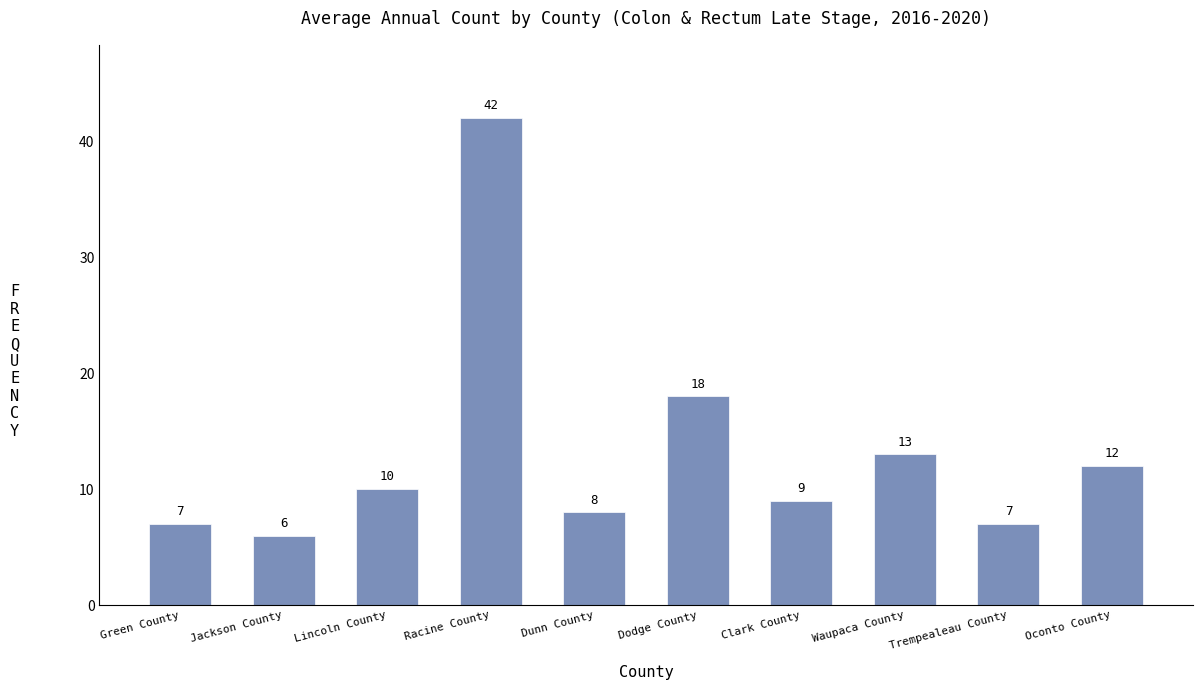

The chart shows a value of 10 at Green County. True or false?

False